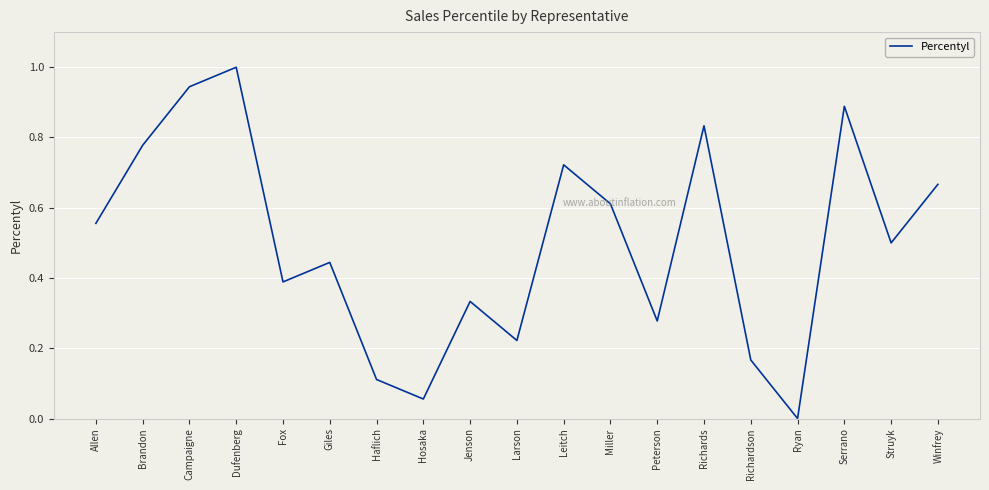

What is the change in value from Jenson to Miller?

+0.3